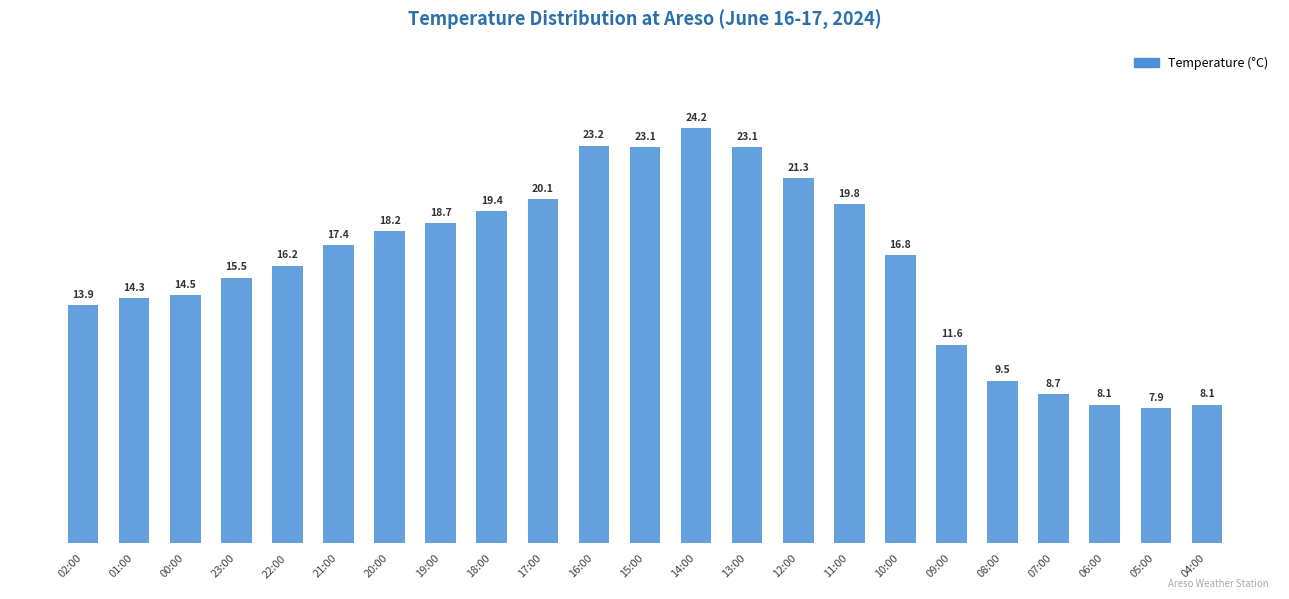

What is the minimum value shown in the chart?

7.9